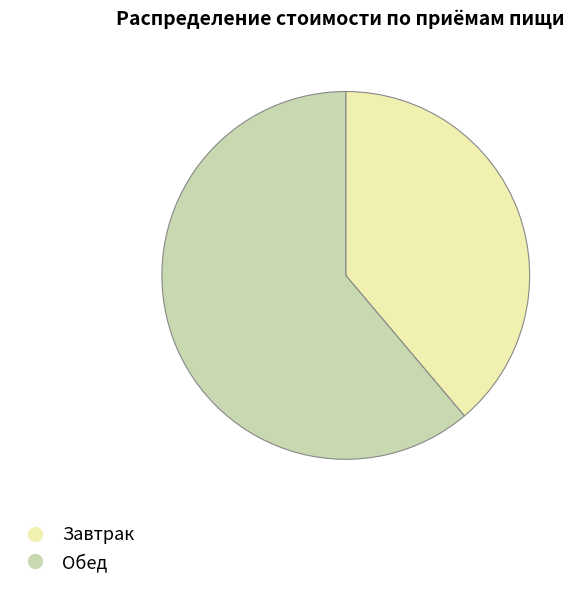

The Завтрак slice represents 33% of the pie. True or false?

False